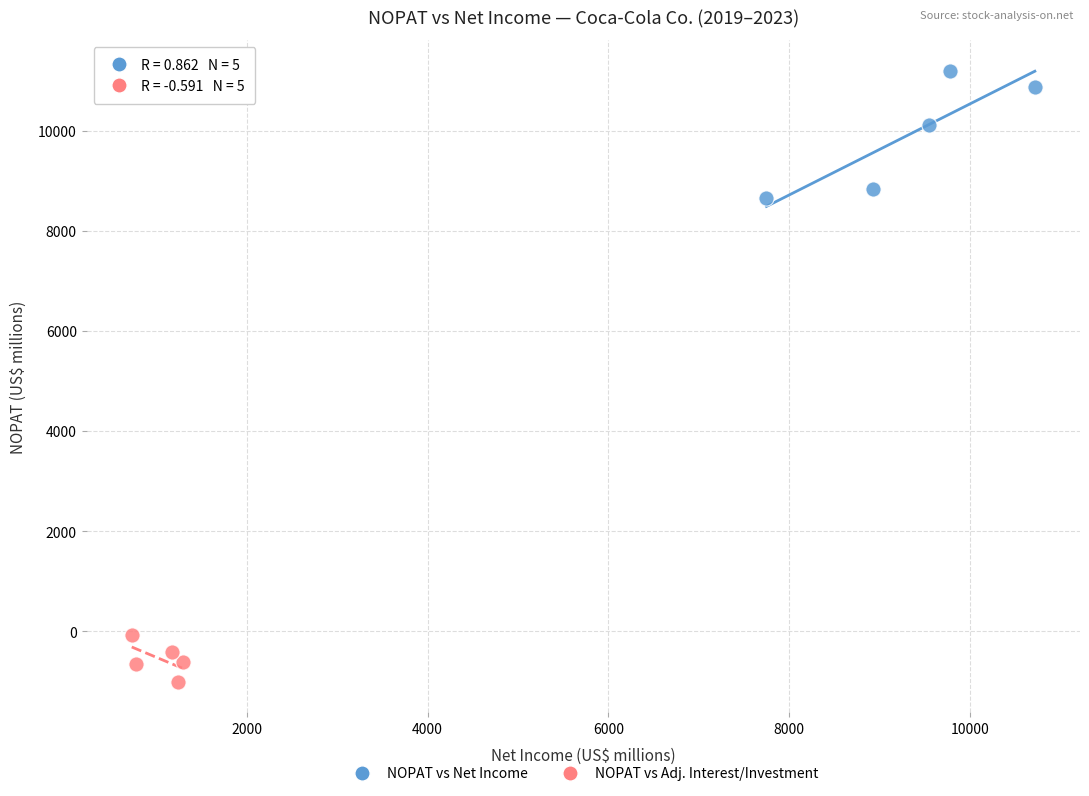

Which series has the widest spread of Y values?

NOPAT vs Net Income